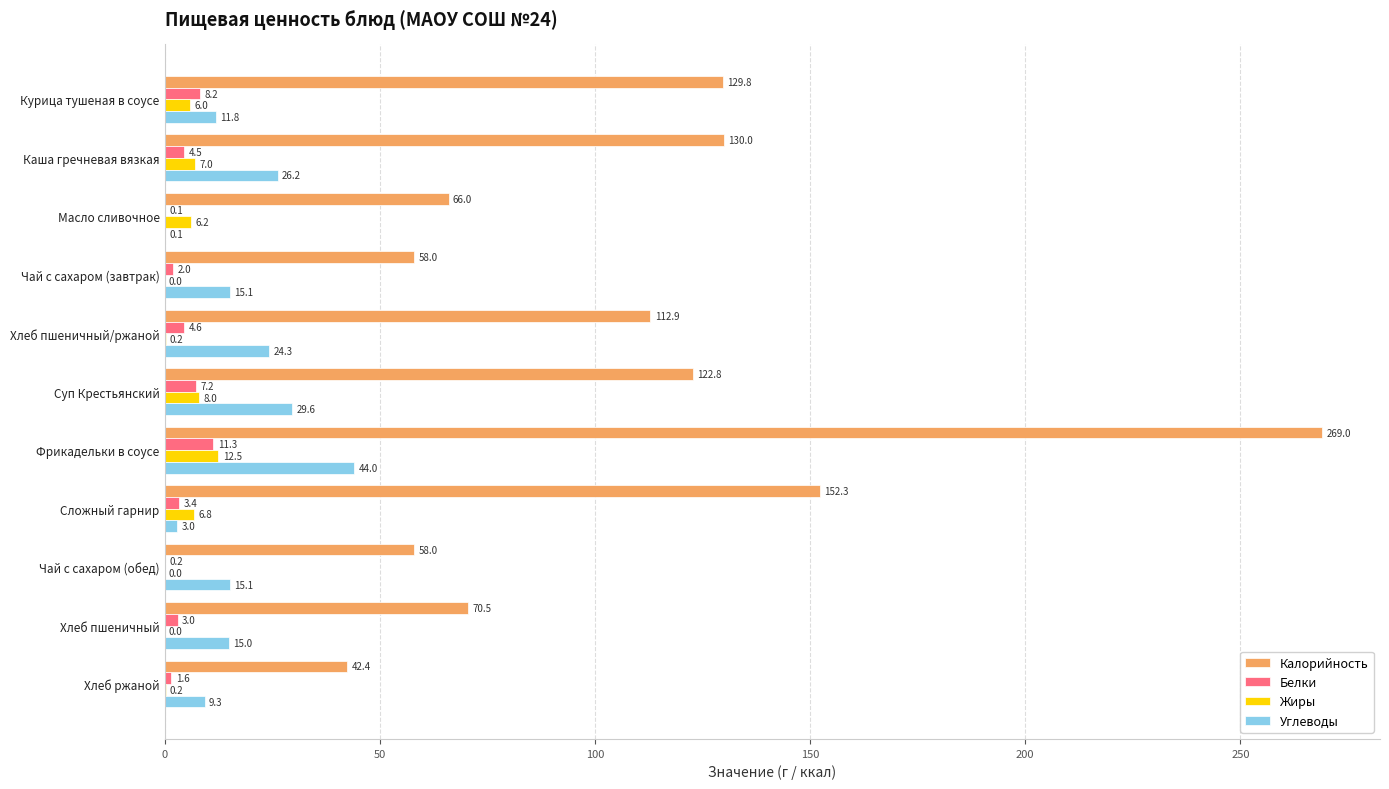

Is the value of Калорийность at Курица тушеная в соусе greater than the value of Белки at Курица тушеная в соусе?

Yes